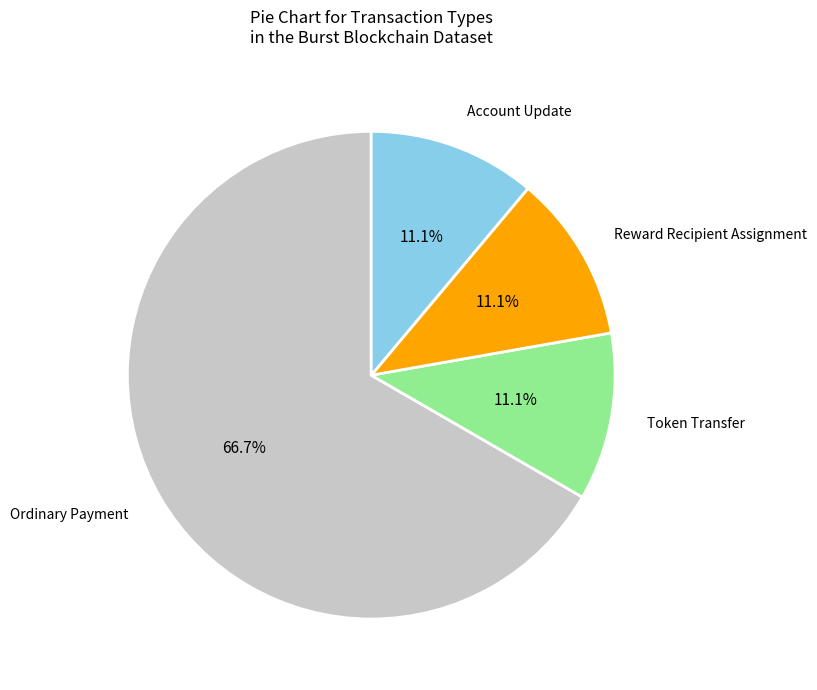

Does any single category account for the majority?

Yes